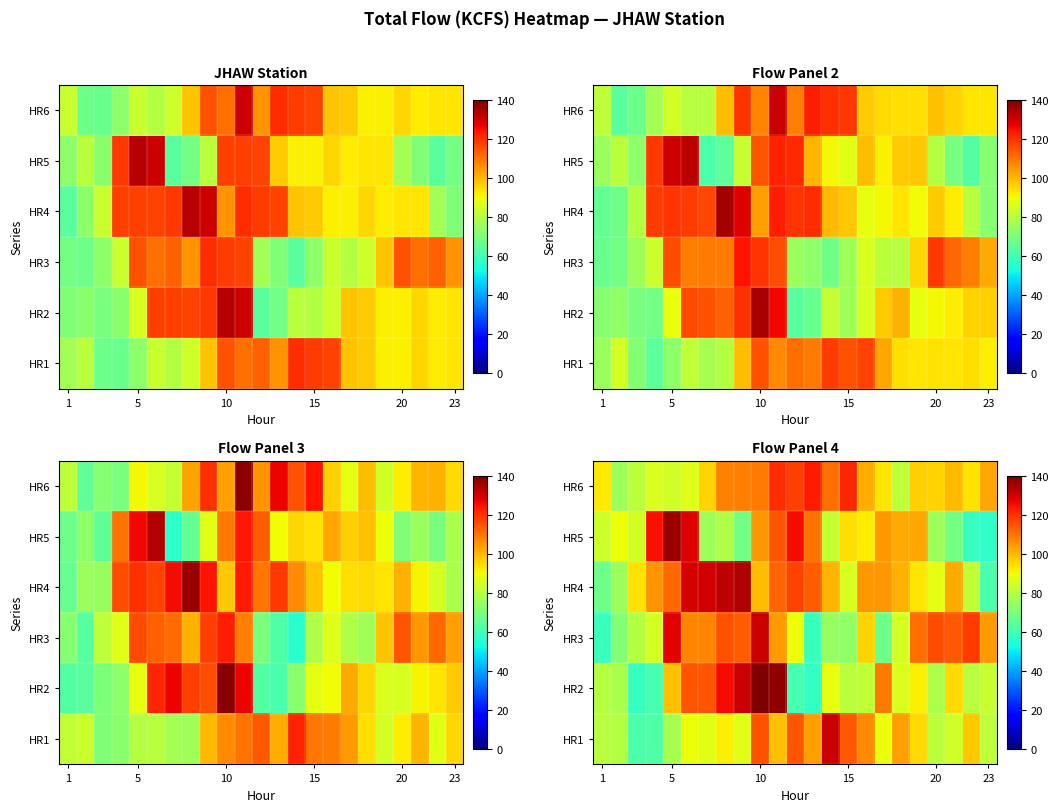

Rank the series by their maximum value, from lowest to highest.

HR6, HR3, HR1, HR4, HR5, HR2